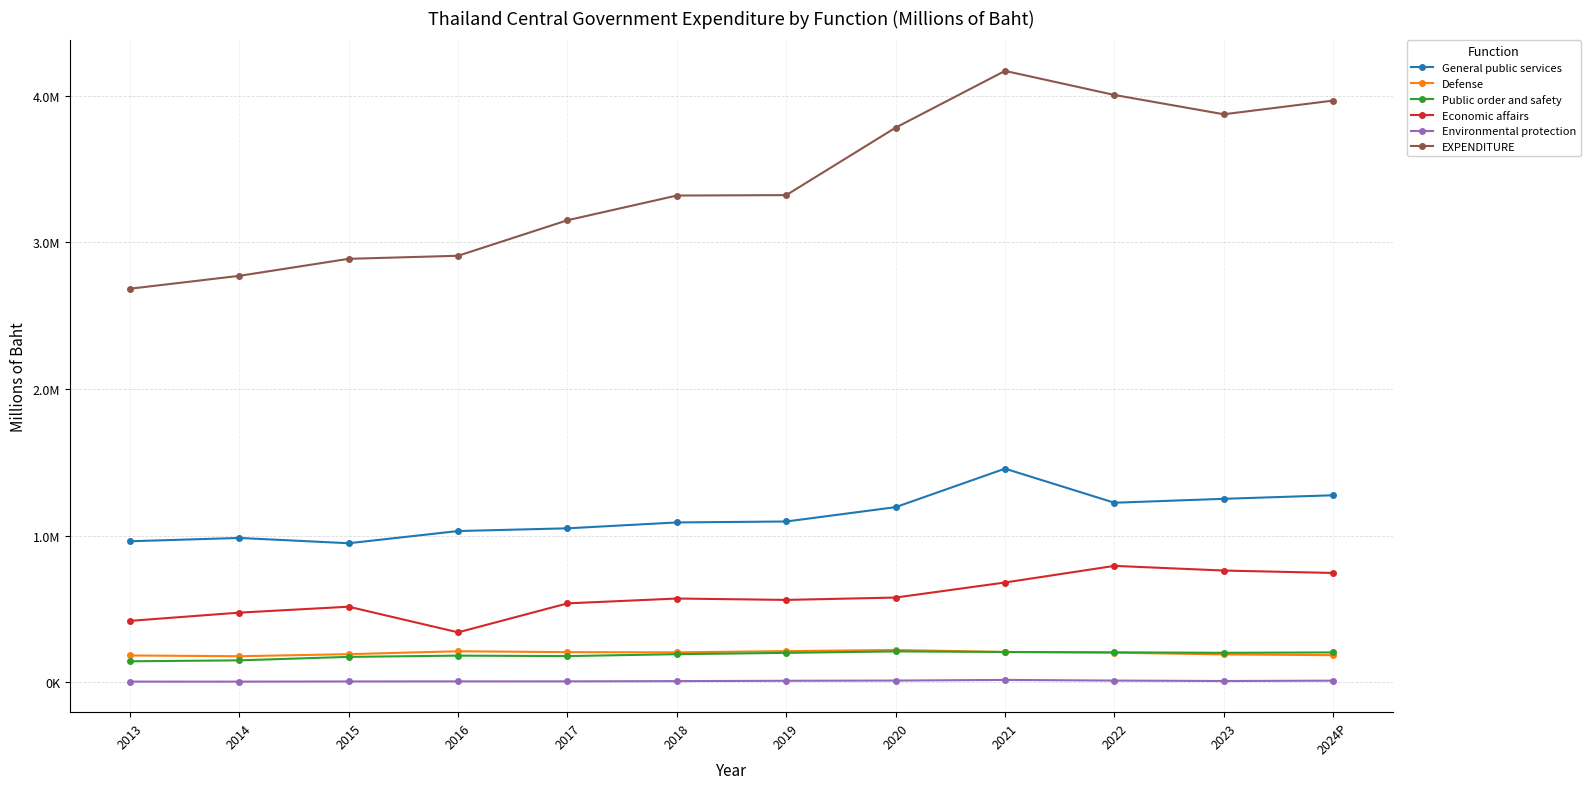

At which label does Environmental protection reach its peak?

2021